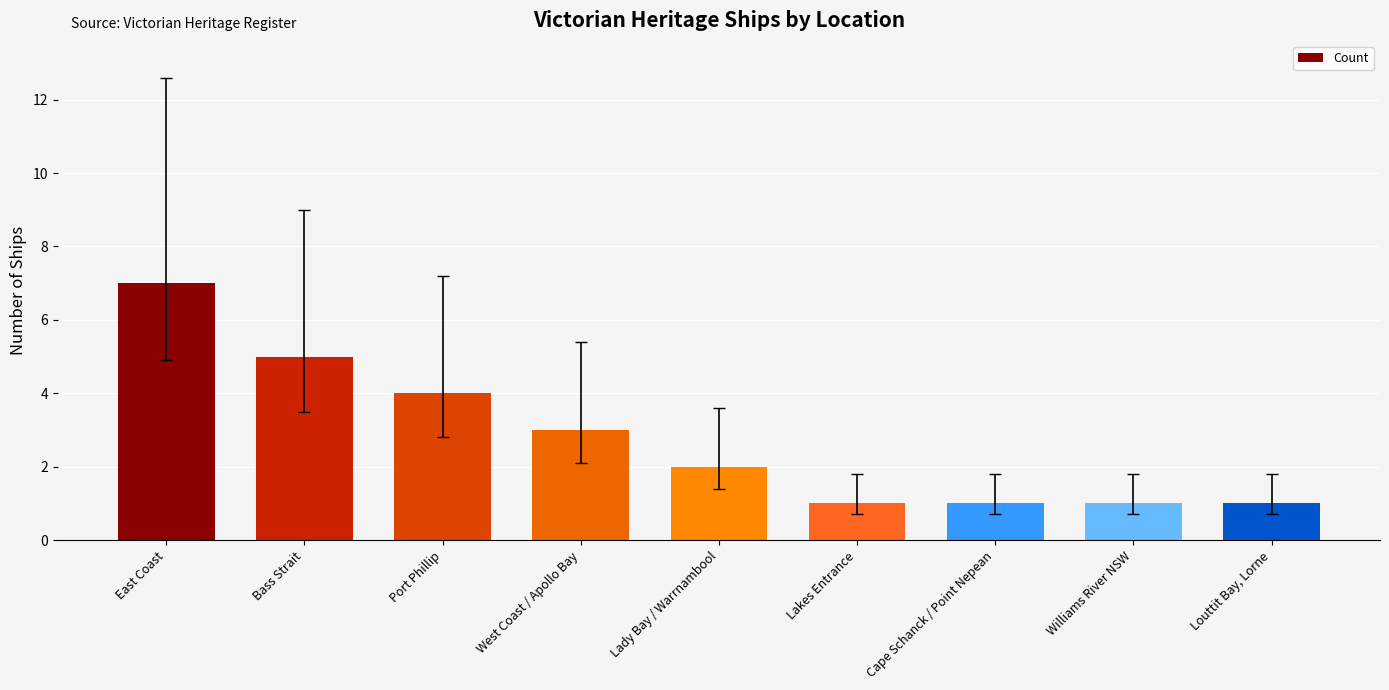

What is the label of the 4th bar from the right?

Lakes Entrance